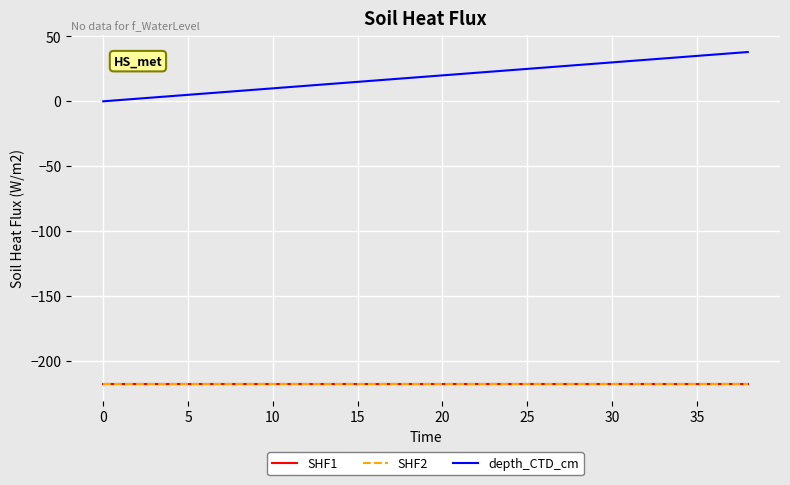

True or false: SHF1 and depth_CTD_cm cross at least once.

False